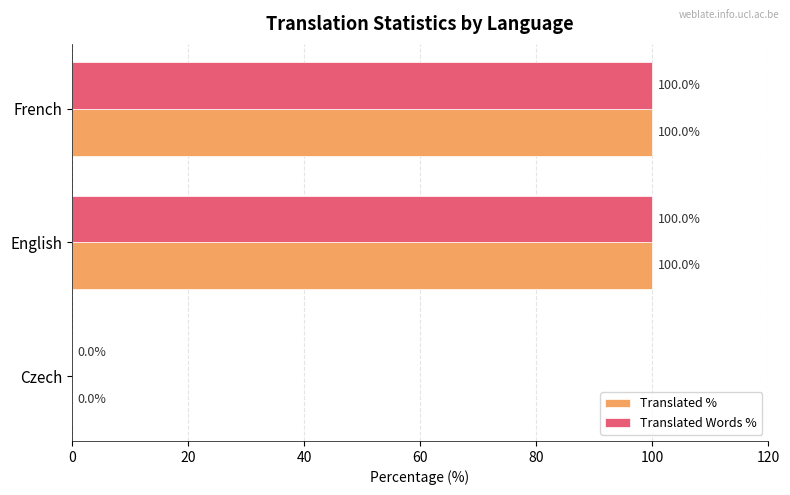

The value of Translated % at Czech is 0. True or false?

True